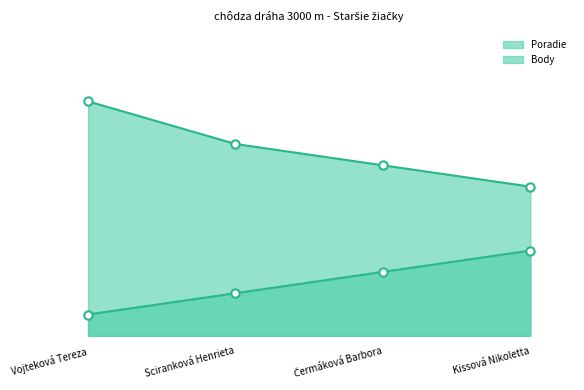

What position from the right is Kissová Nikoletta?

1